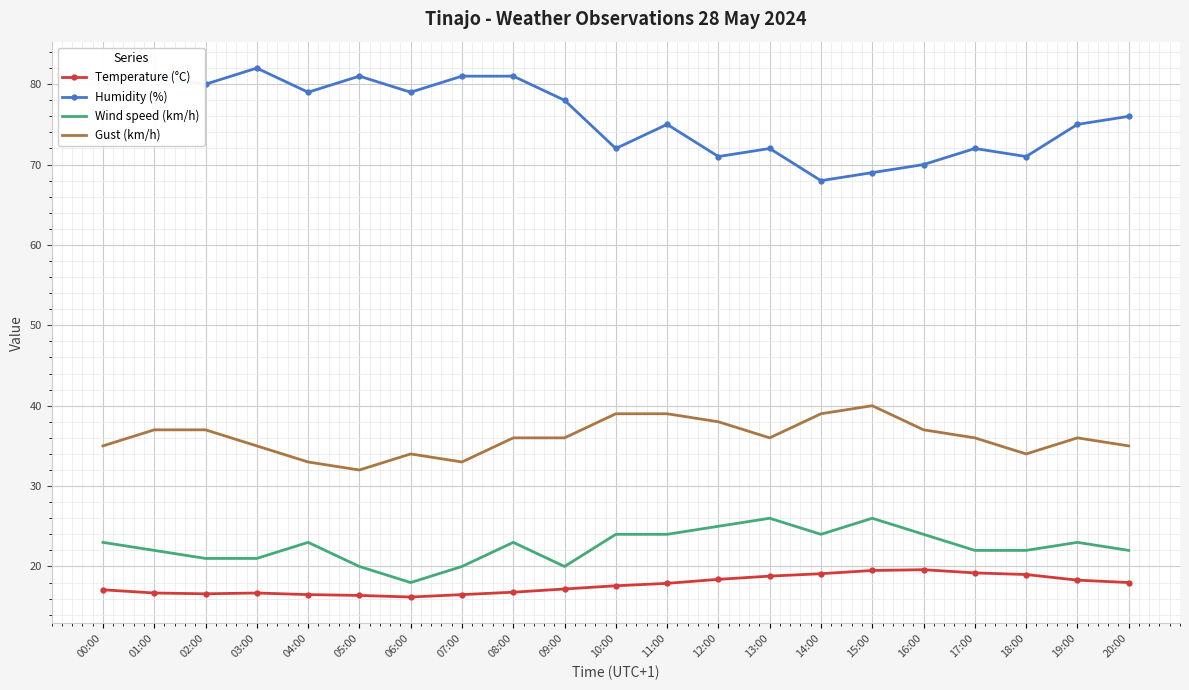

What is the total value across all series at 10:00?

152.6